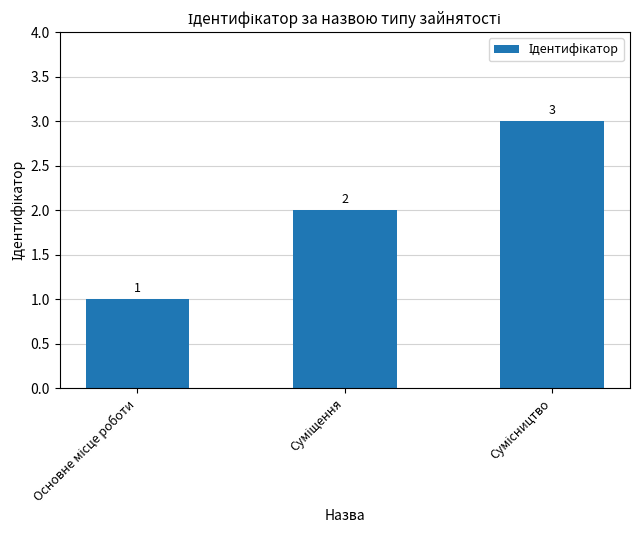

What is the value of the 1st bar from the left?

1